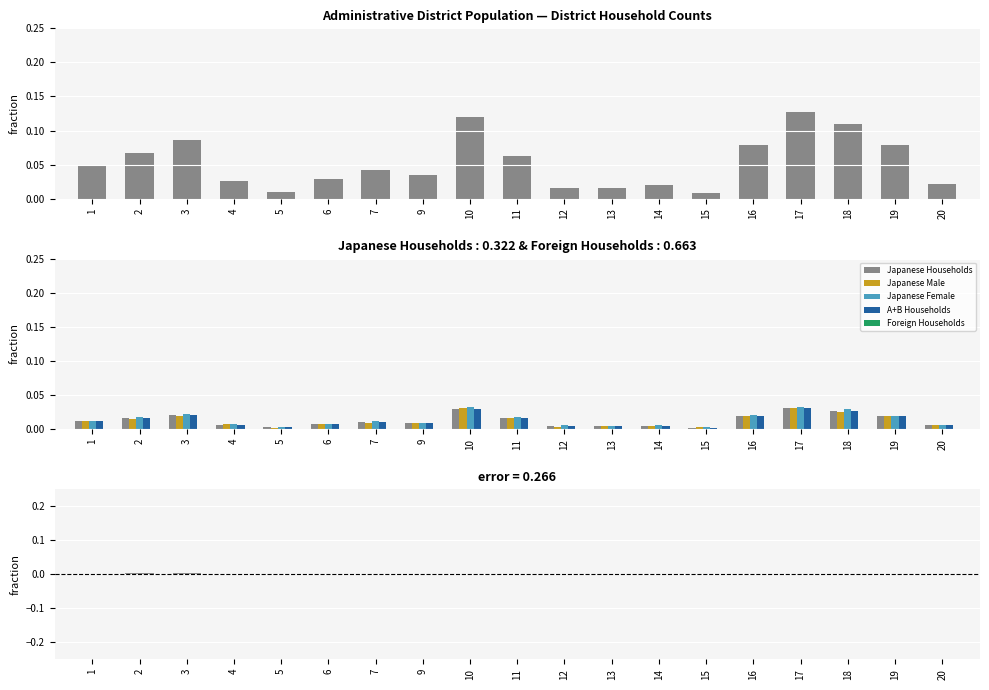

Which series has the largest range (max minus min)?

Japanese Female